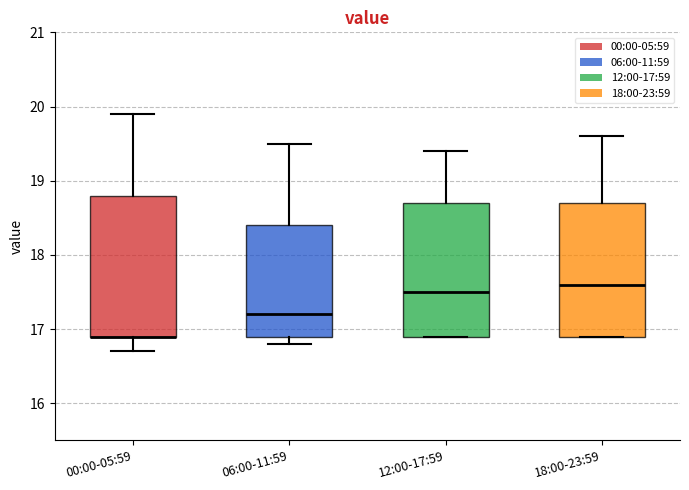

Reading left to right, read every box against the y-axis: the position of its median line, the range the box covers, and the ends of its whiskers. The values are not printed on the chart, so give them approximately, as read against the axis.

00:00-05:59: median 16.9 (drawn on the box's lower edge), box 16.9 to 18.8, whiskers 16.7 to 19.9
06:00-11:59: median 17.2, box 16.9 to 18.4, whiskers 16.8 to 19.5
12:00-17:59: median 17.5, box 16.9 to 18.7, whiskers 16.9 to 19.4
18:00-23:59: median 17.6, box 16.9 to 18.7, whiskers 16.9 to 19.6